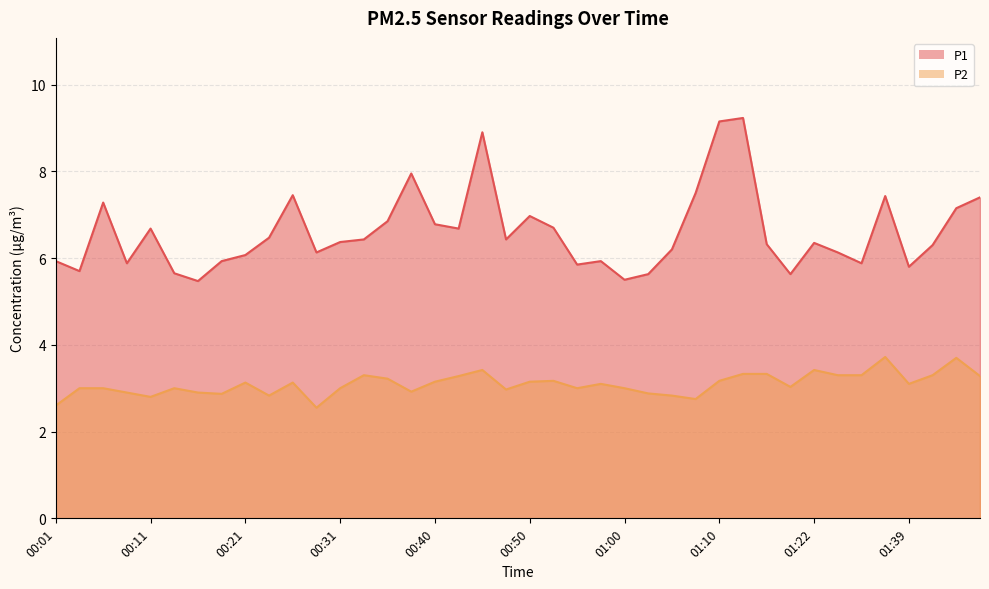

What is the difference between the second highest and minimum values in the P2 series?

1.2